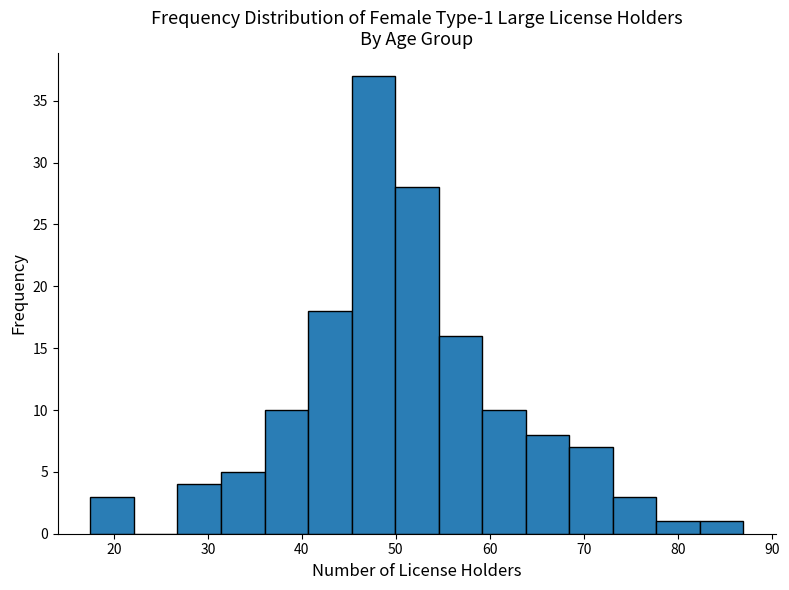

Which range on the x-axis has the tallest bar?

45 to 50